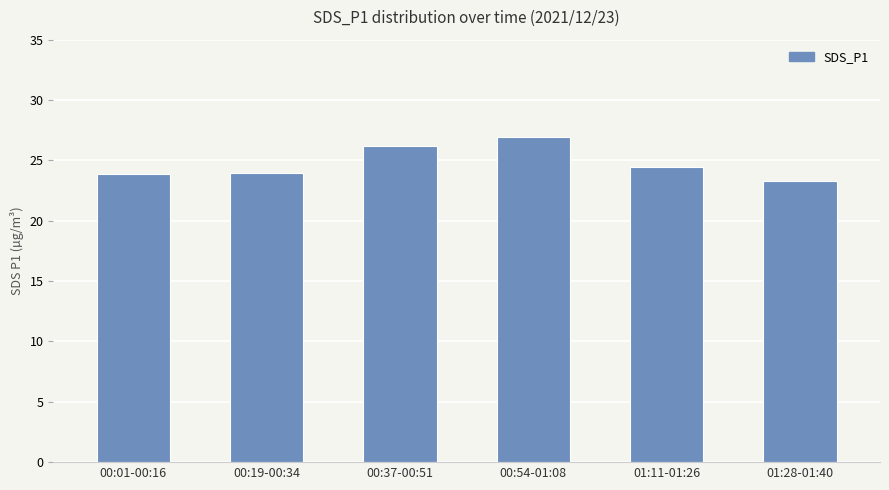

At which label is the value closest to 25?

01:11-01:26